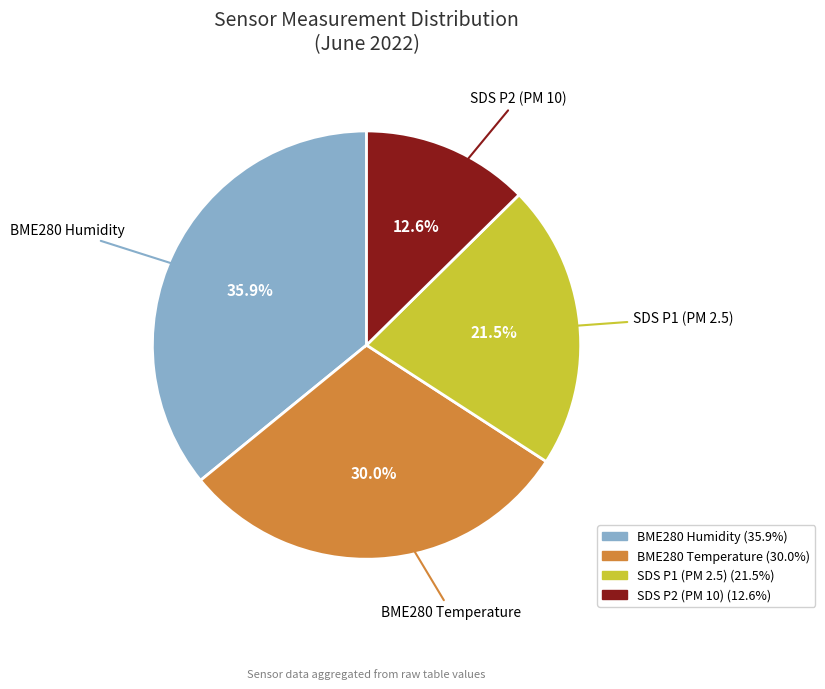

Is there a majority slice in this chart?

No